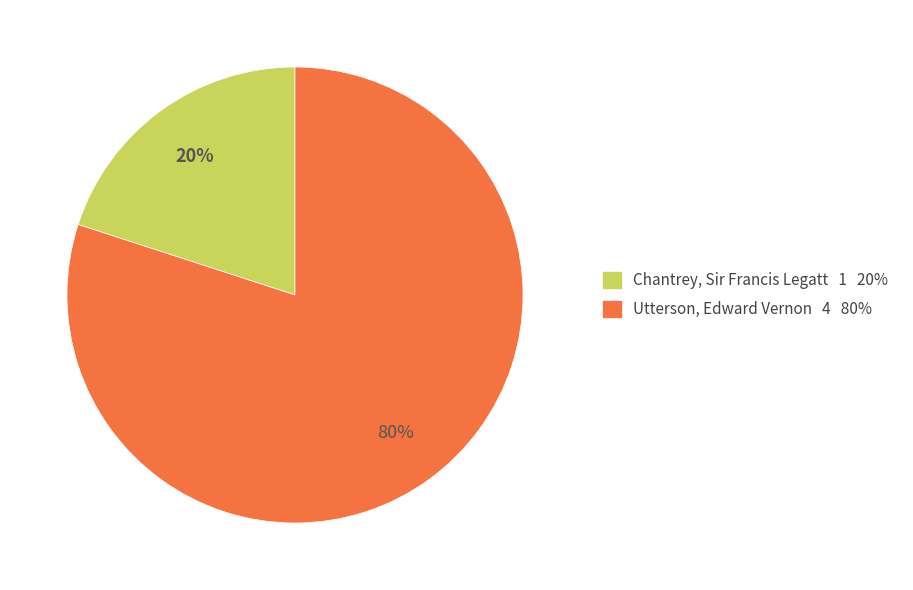

Which has a higher value, Utterson, Edward Vernon or Chantrey, Sir Francis Legatt?

Utterson, Edward Vernon